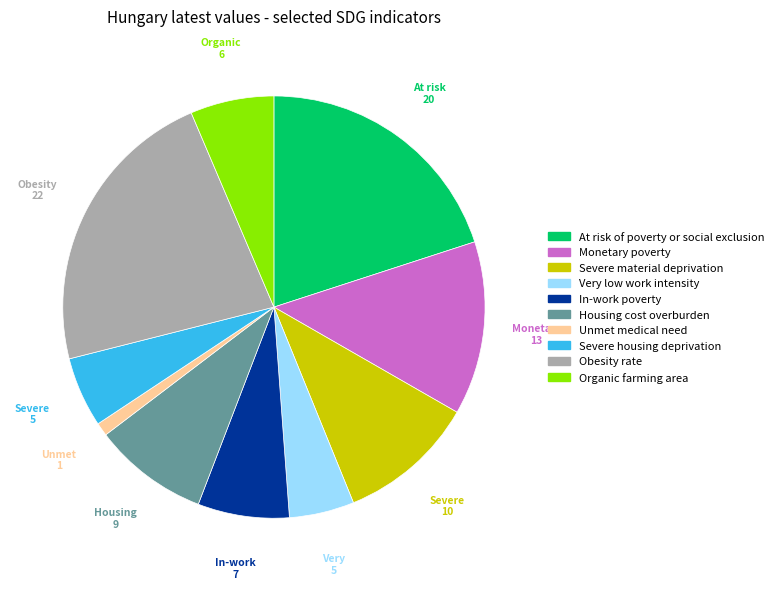

How many segments does this pie chart have?

10